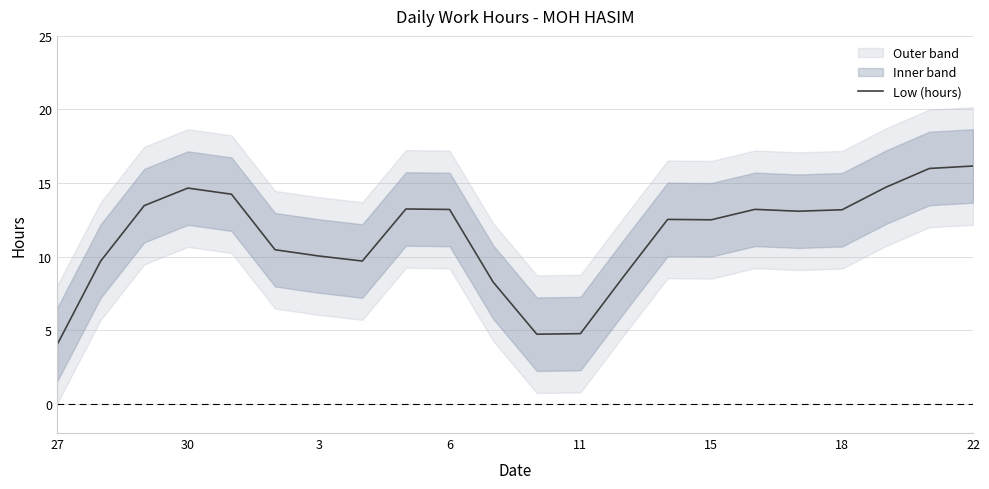

Reading left to right, what are all the values shown in this chart?

4.0	9.7	13.5	14.7	14.2	10.5	10.0	9.7	13.2	13.2	8.3	4.7	4.8	8.7	12.5	12.5	13.2	13.1	13.2	14.7	16.0	16.2